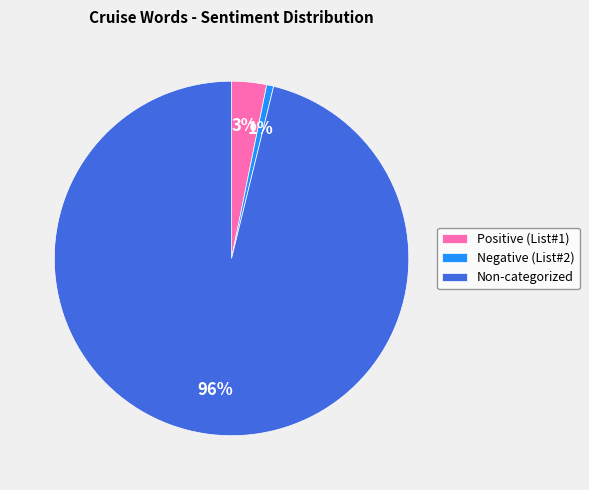

Count the number of slices in the pie.

3